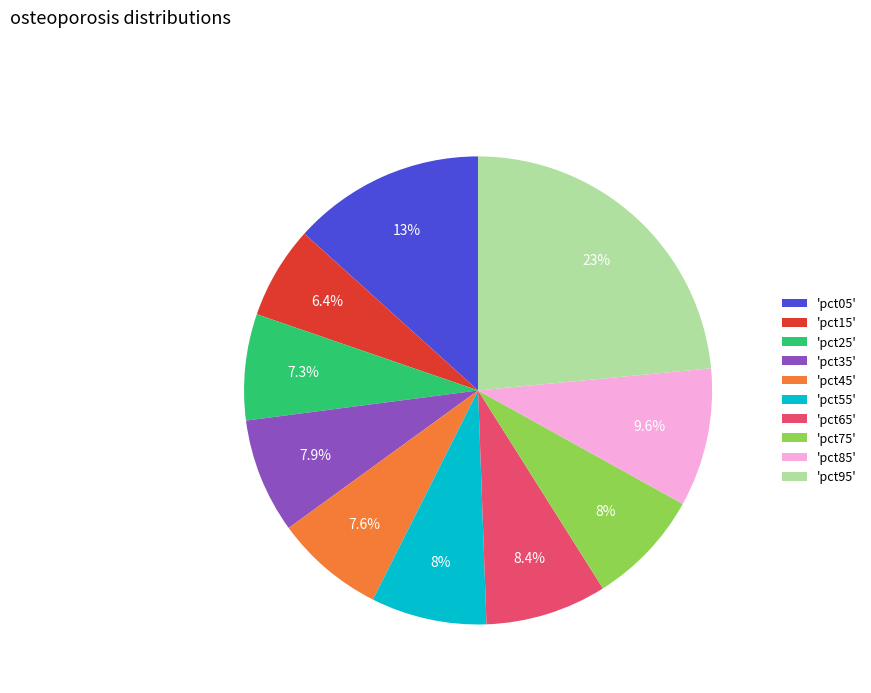

Does any single category account for the majority?

No